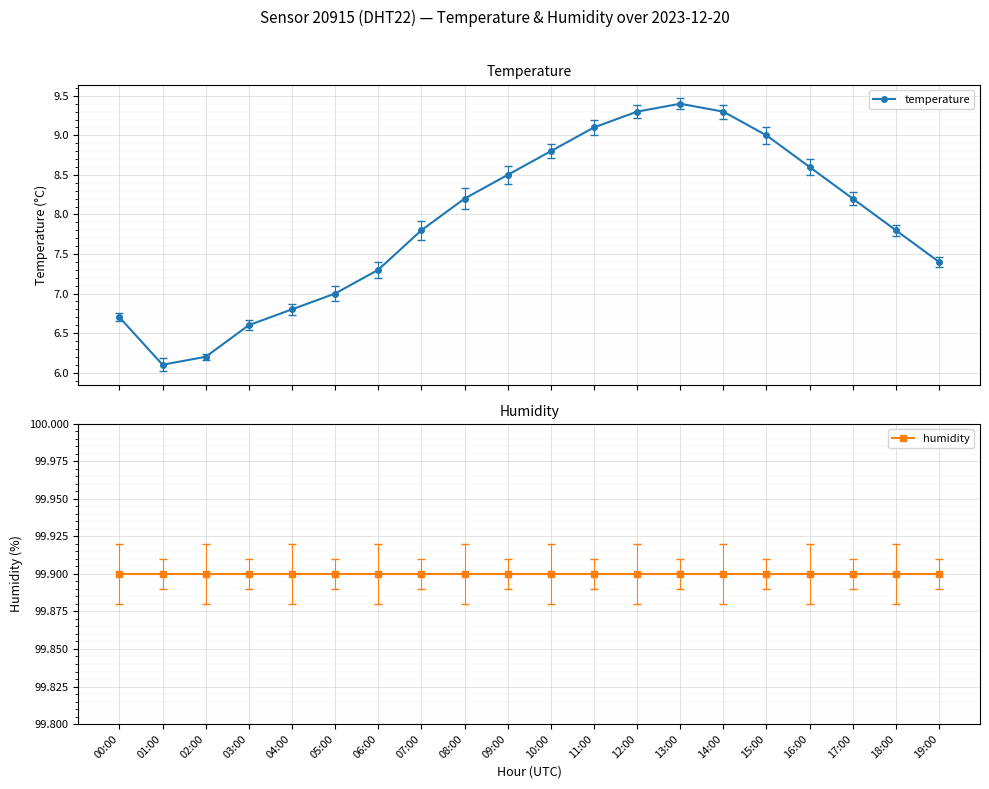

Rank the series by their average value, from lowest to highest.

temperature, humidity